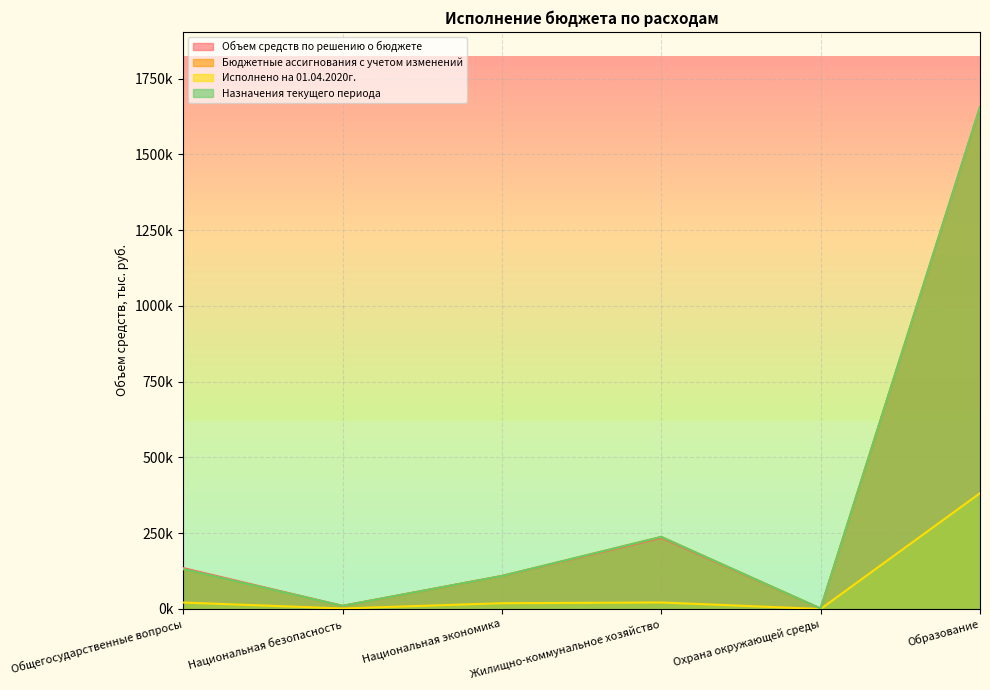

The value of Объем средств по решению о бюджете at Жилищно-коммунальное хозяйство is 418988.1. True or false?

False